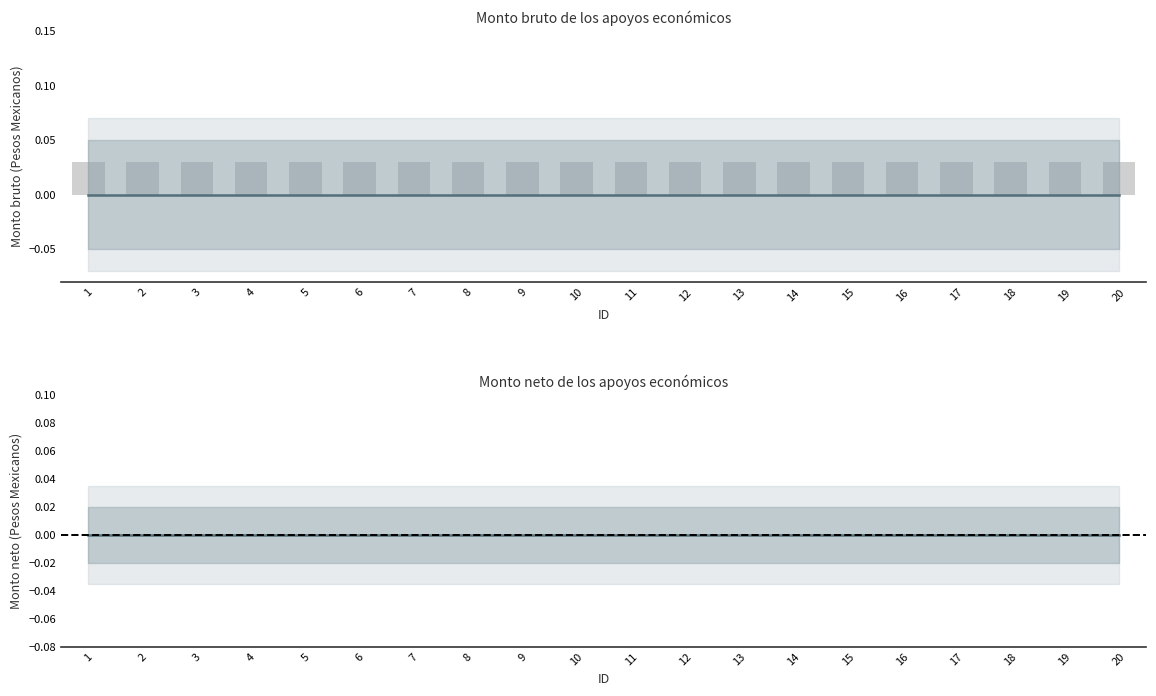

Are the bars grouped side by side (vs. stacked)?

Yes